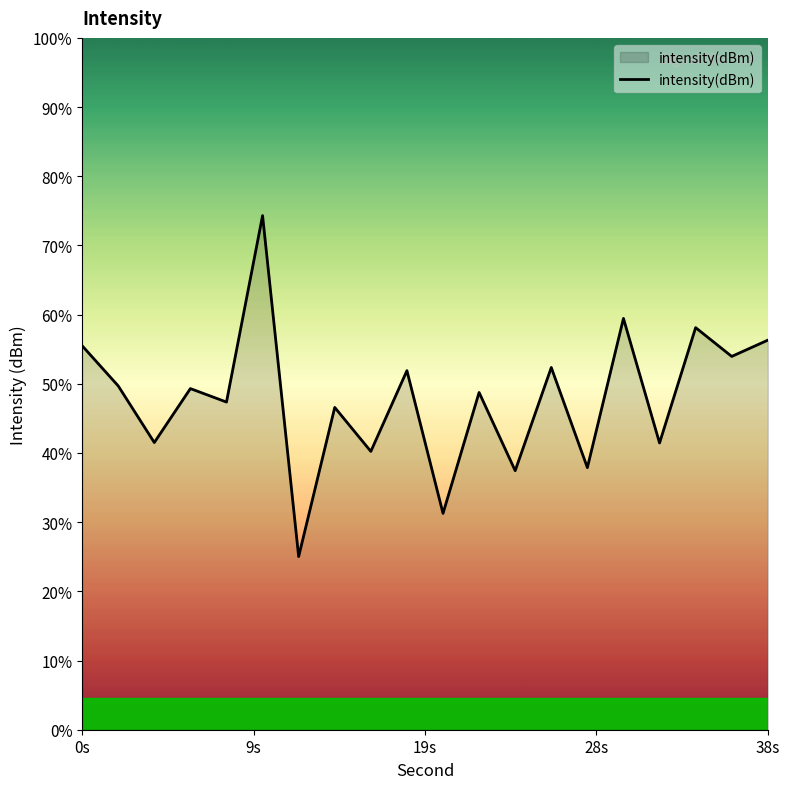

True or false: the data has more than 0 interior local peaks.

True